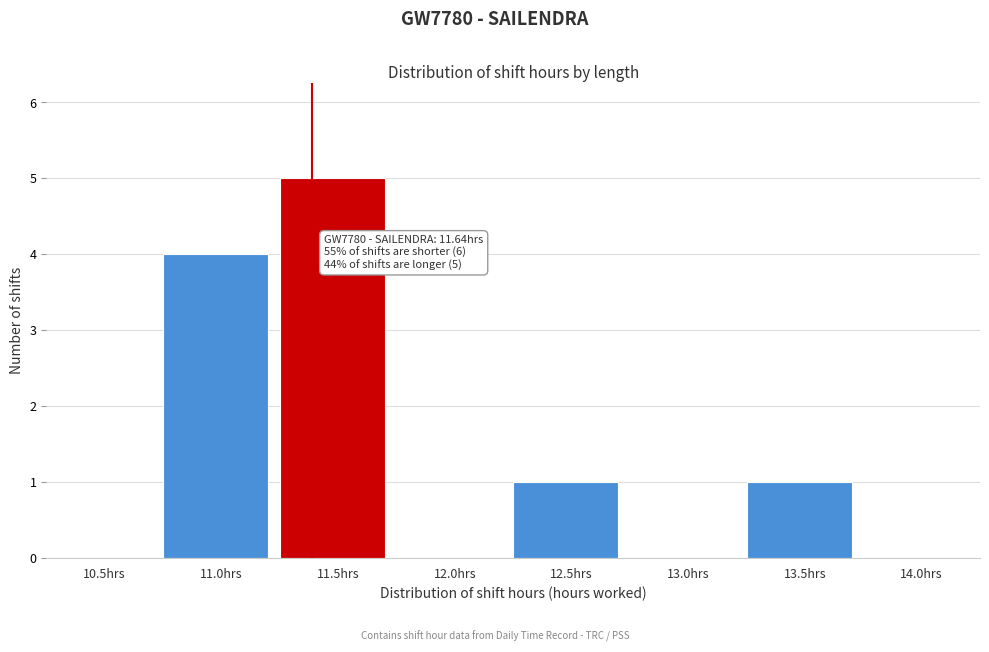

Reading left to right, list all the values displayed in this chart.

10.5hrs=0	11.0hrs=4	11.5hrs=5	12.0hrs=0	12.5hrs=1	13.0hrs=0	13.5hrs=1	14.0hrs=0